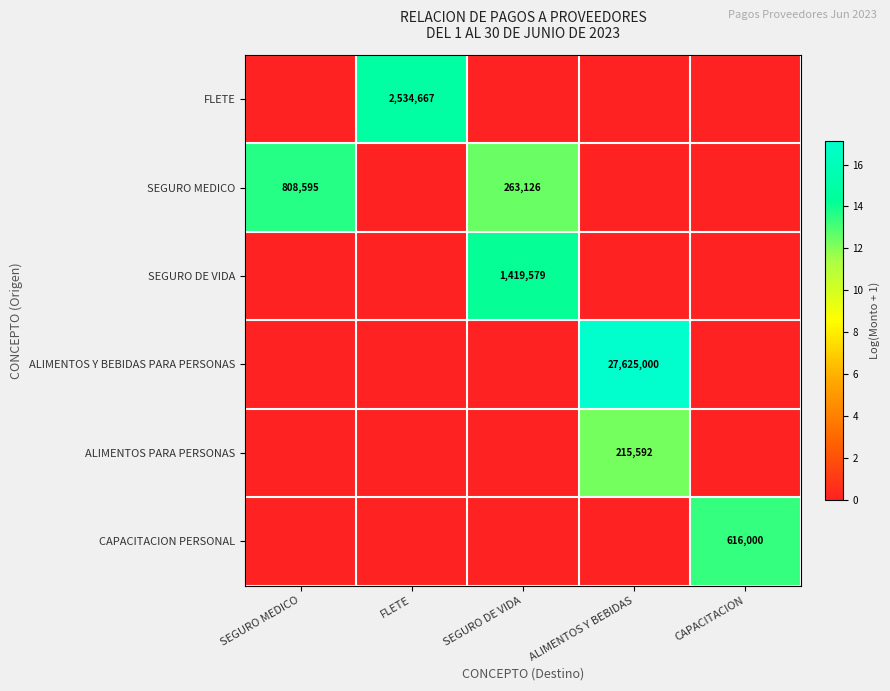

Is it true that SEGURO MEDICO equals 1266331 at SEGURO MEDICO?

False